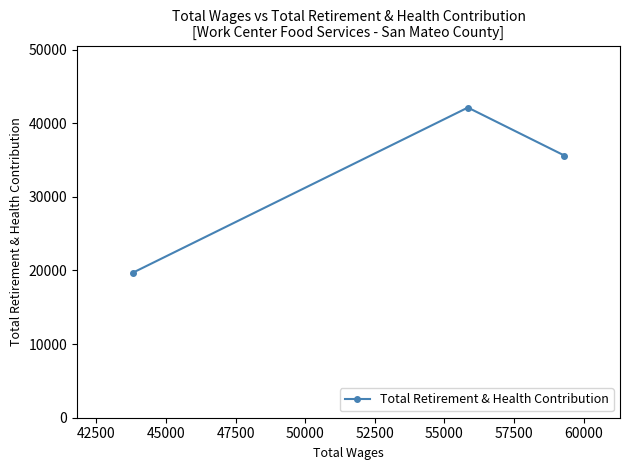

Reading right to left, what are all the values shown in this chart?

35613	42124	19686